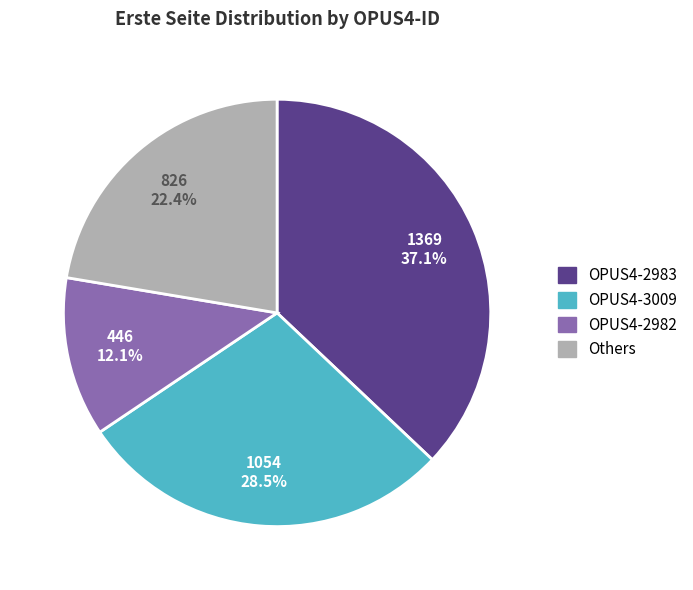

Does any single category account for the majority?

No